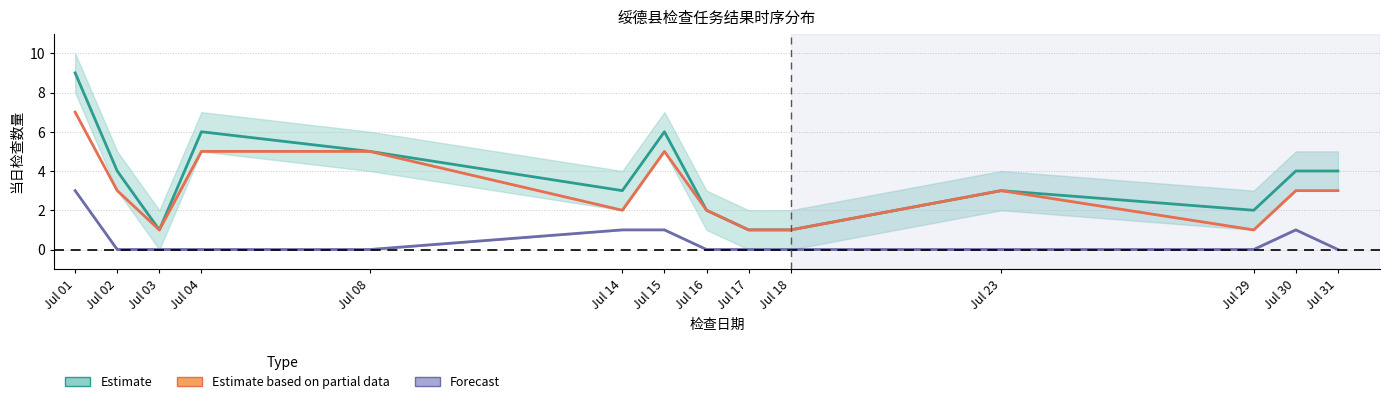

What is the difference between the maximum and minimum values in the Estimate based on partial data series?

6